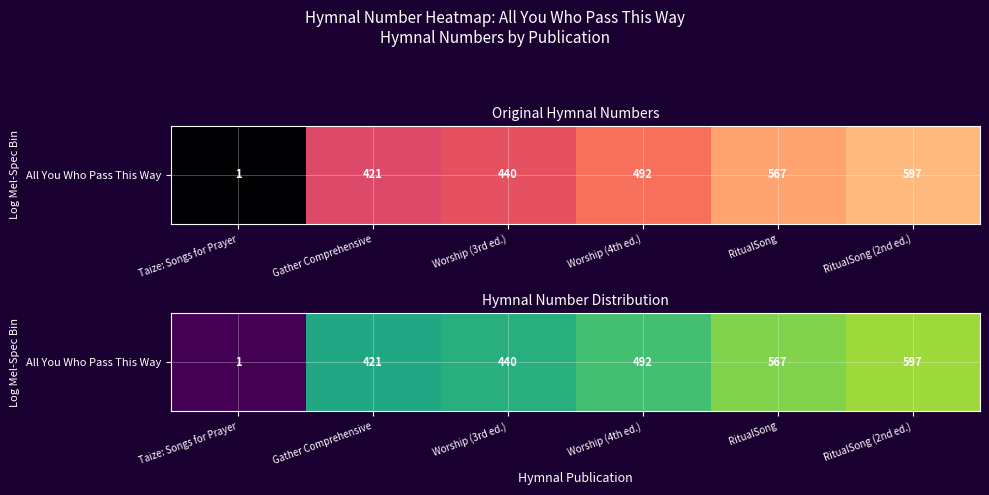

What is the change in value from Gather Comprehensive to Worship (3rd ed.)?

+19